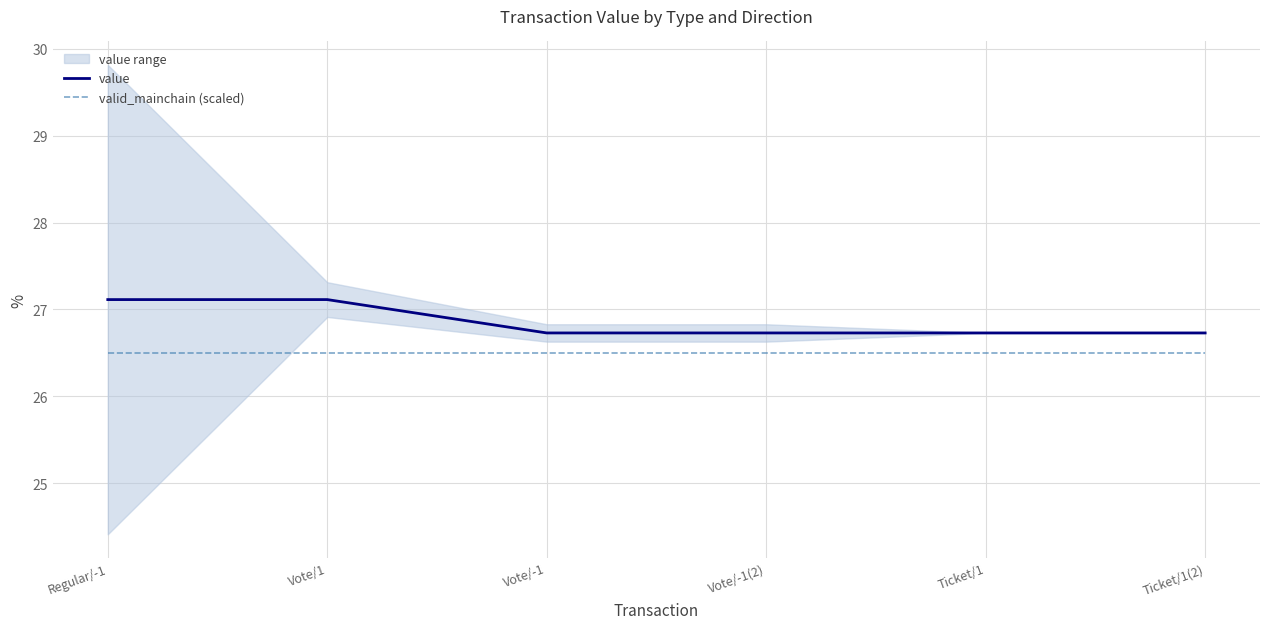

Which series changed the most between Regular/-1 and Vote/-1(2)?

value